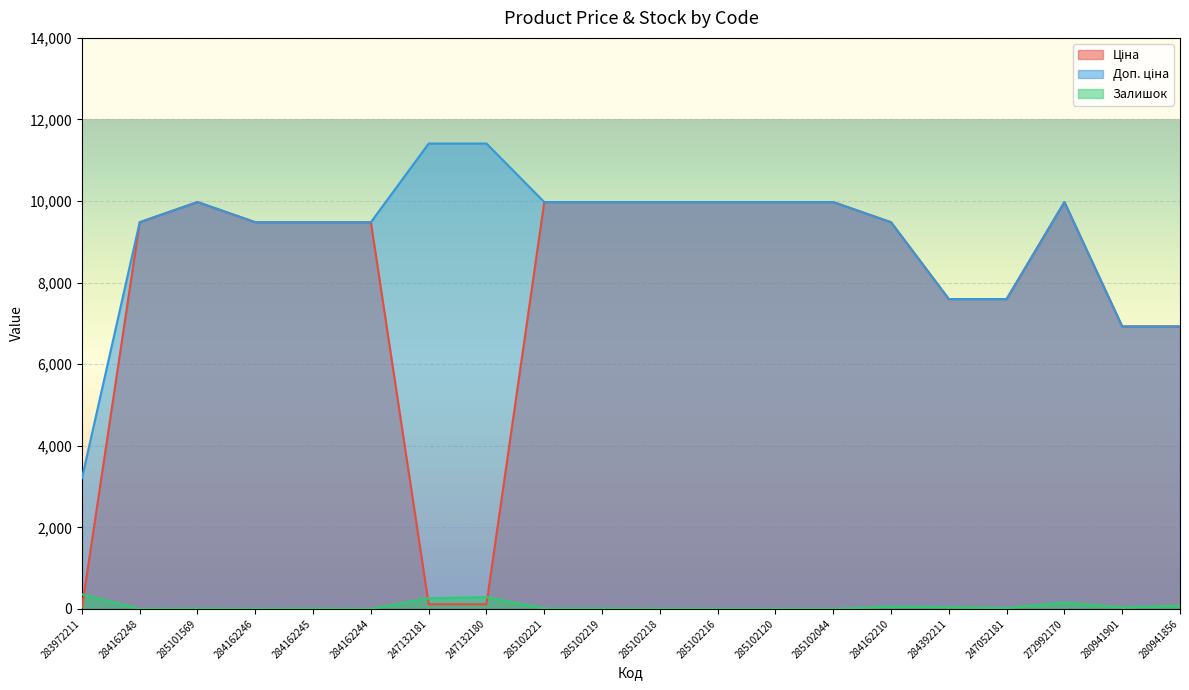

Rank the categories by Доп. ціна value from lowest to highest.

283972211, 280941901, 280941856, 284392211, 247052181, 284162248, 284162246, 284162245, 284162244, 284162210, 285101569, 285102221, 285102219, 285102218, 285102216, 285102120, 285102044, 272992170, 247132181, 247132180